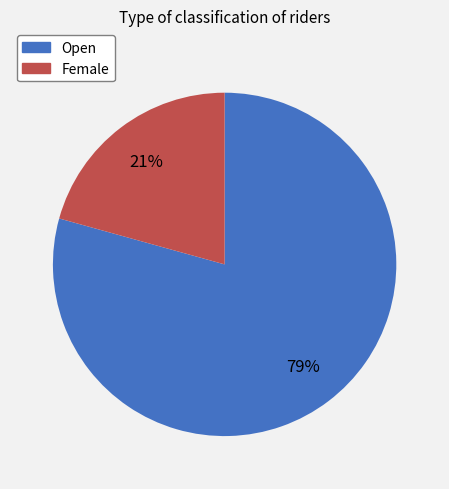

To the nearest percent, what portion does Female represent?

21%